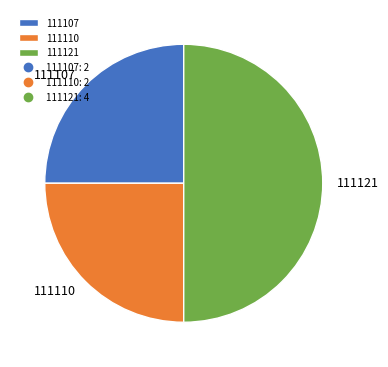

Which has a higher value, 111121 or 111107?

111121